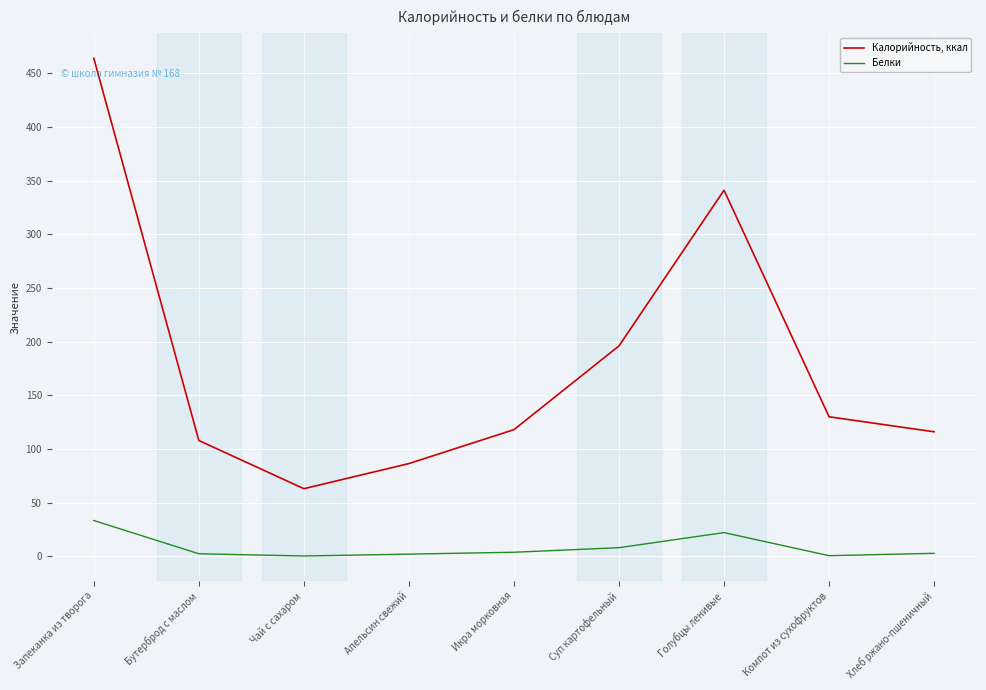

Is the value of Белки at Чай с сахаром greater than the value of Калорийность, ккал at Апельсин свежий?

No